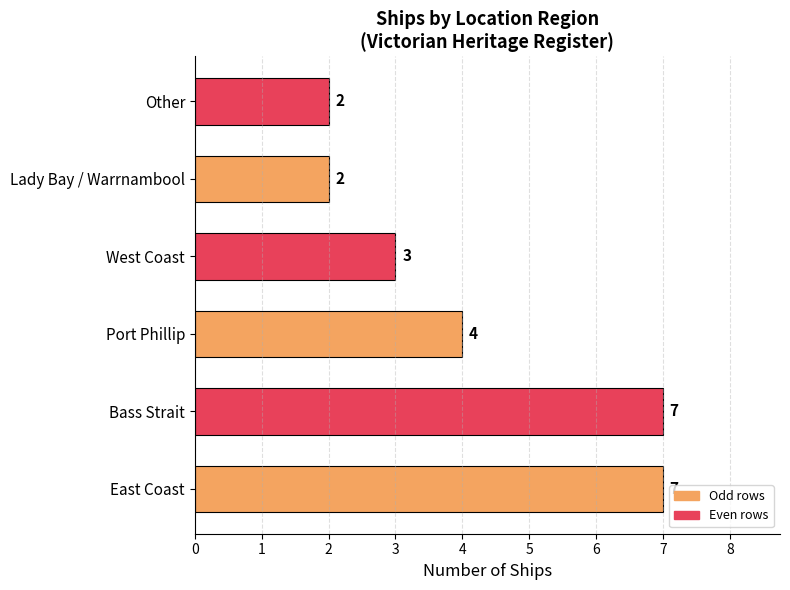

How many values are between 2 and 7?

6